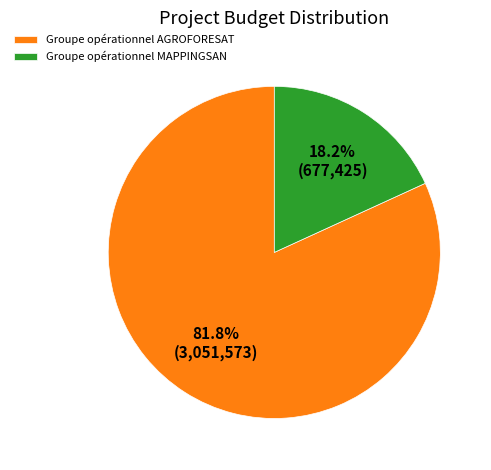

Count the number of slices in the pie.

2